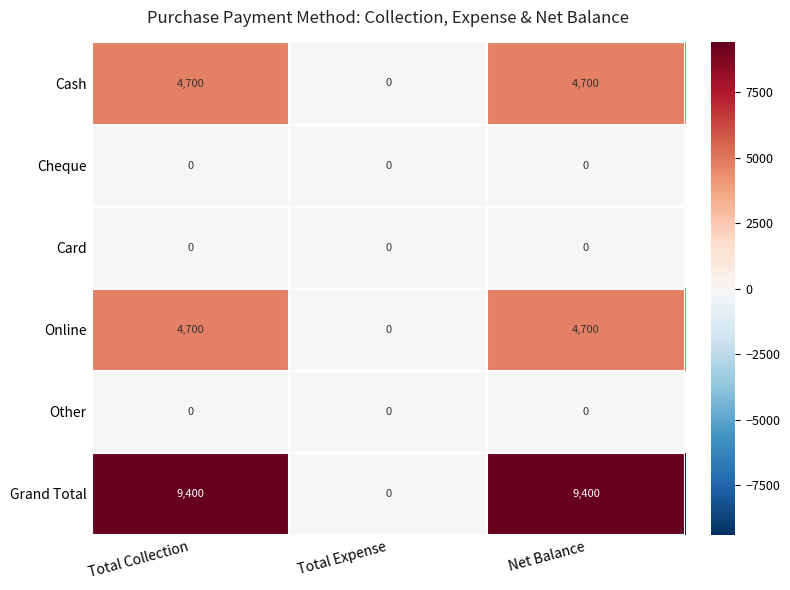

How many data points does each series have?

3